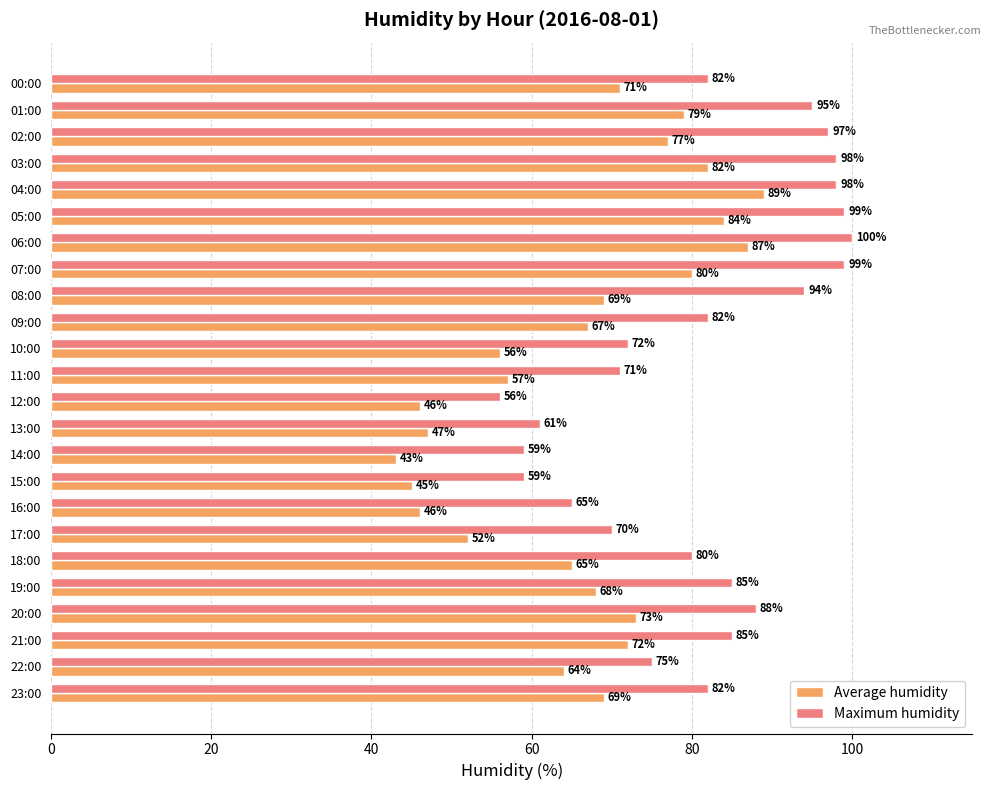

At how many categories does at least one series exceed 57?

23